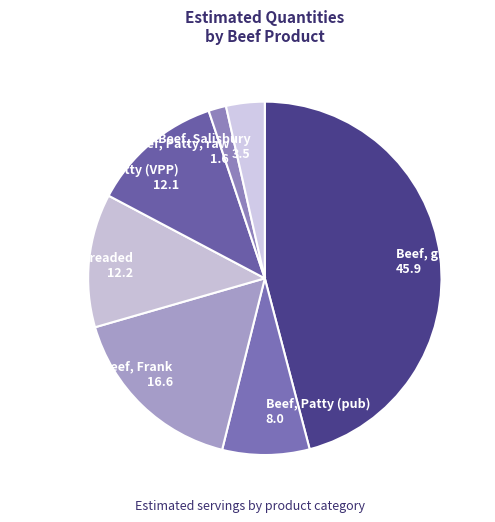

True or false: Beef, Patty (pub) accounts for 8% of the total.

True